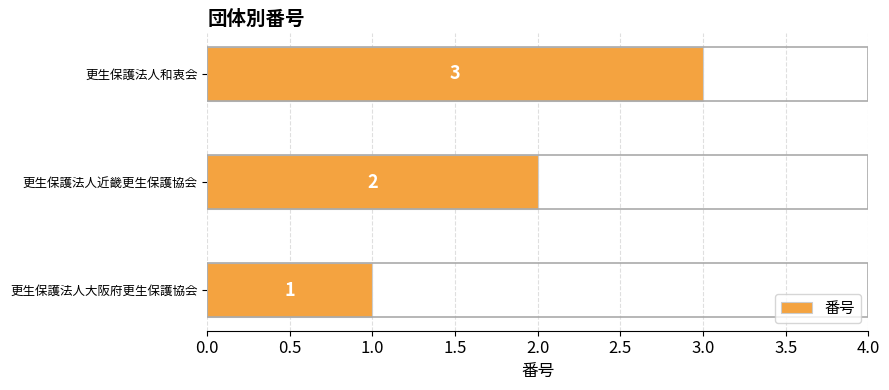

What is the ratio of the value at 更生保護法人大阪府更生保護協会 to the value at 更生保護法人近畿更生保護協会?

0.5